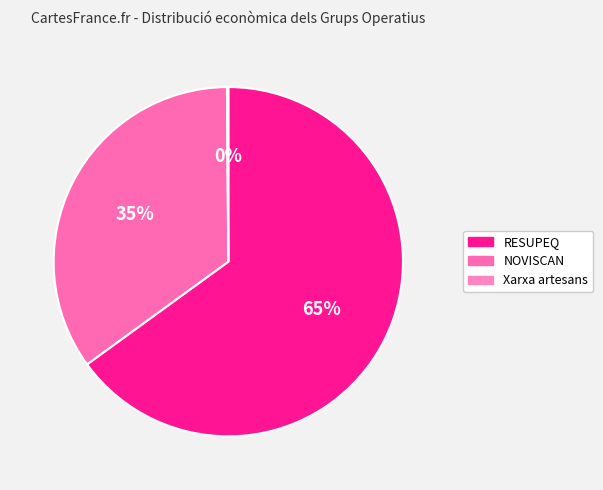

How many slices are in this pie chart?

3